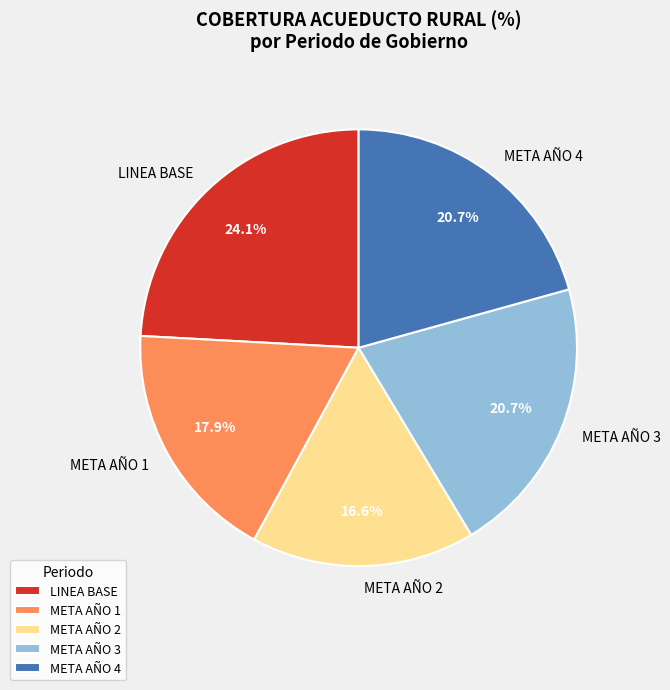

Which category has the biggest portion of the pie?

LINEA BASE